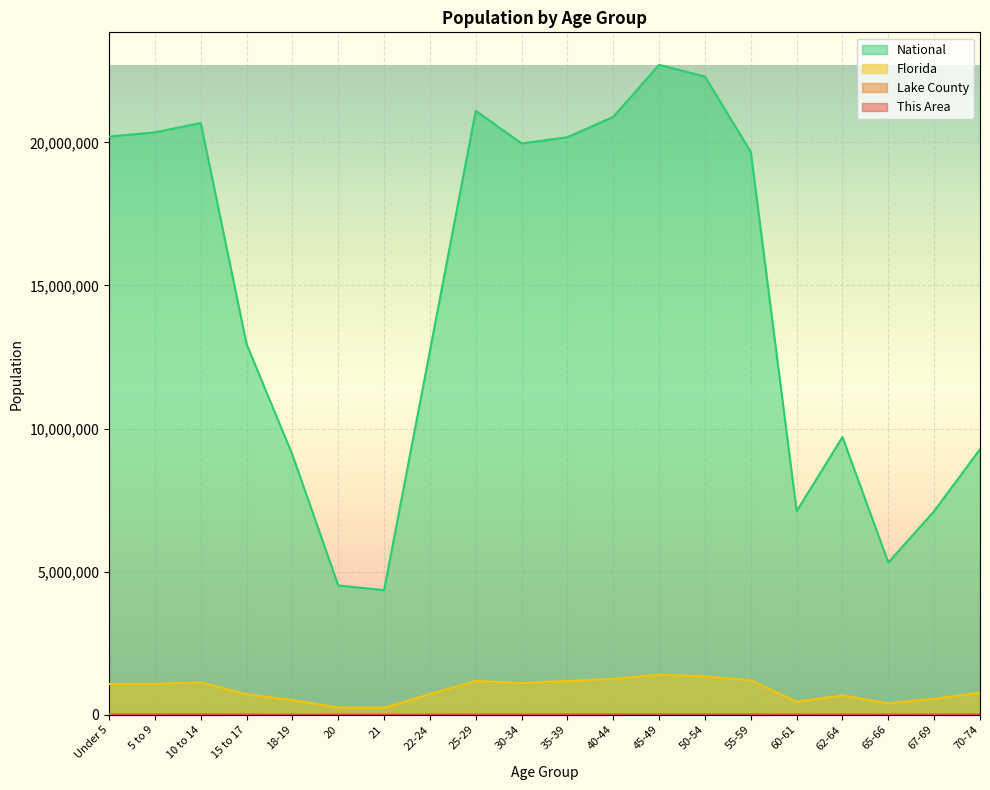

True or false: Lake County and National cross at least once.

False